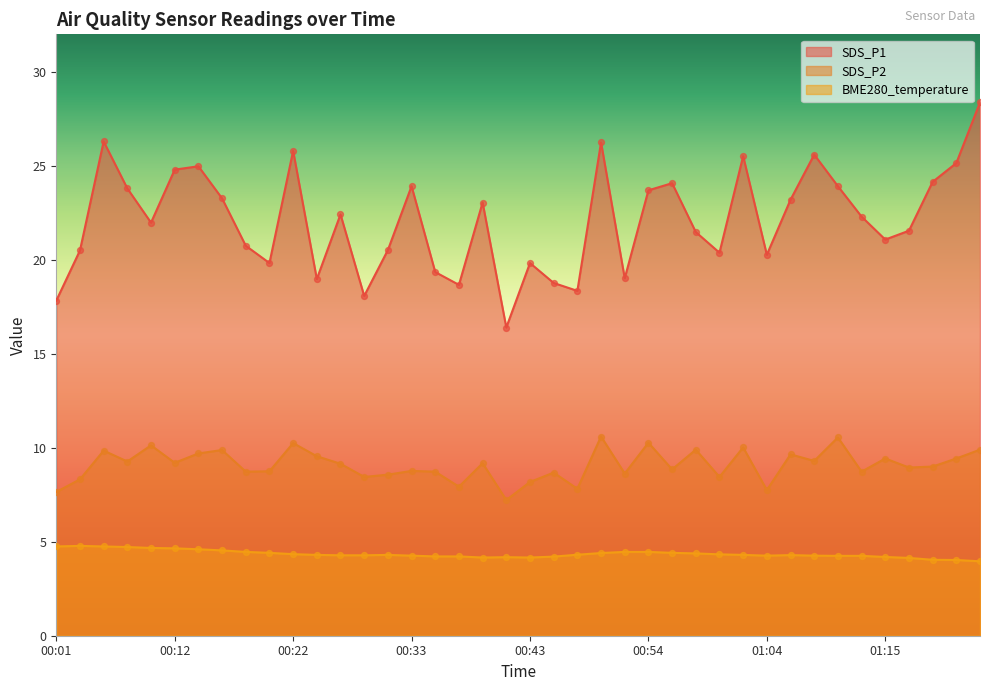

Is the value of SDS_P1 at 00:22 greater than the value of BME280_temperature at 00:06?

Yes